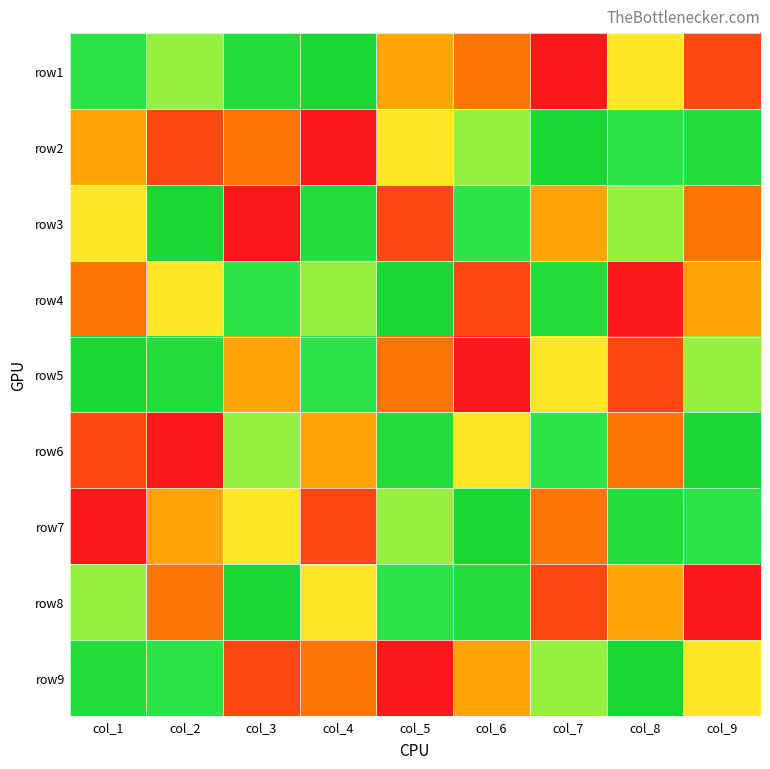

What is the total value across all series at col_4?

45